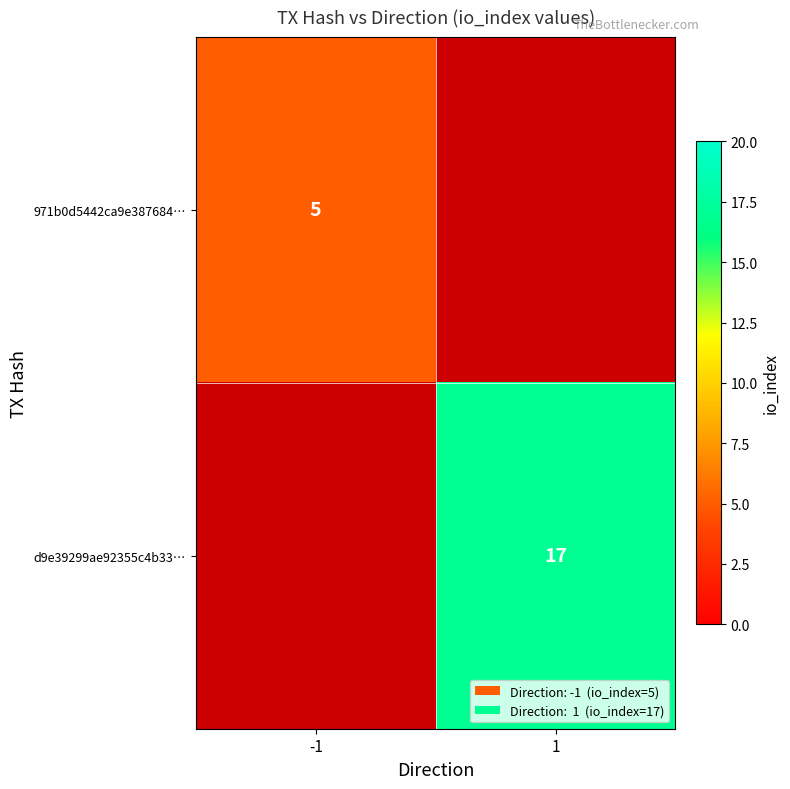

At -1, list the series in order from smallest to largest.

971b0d5442ca9e387684…, d9e39299ae92355c4b33…